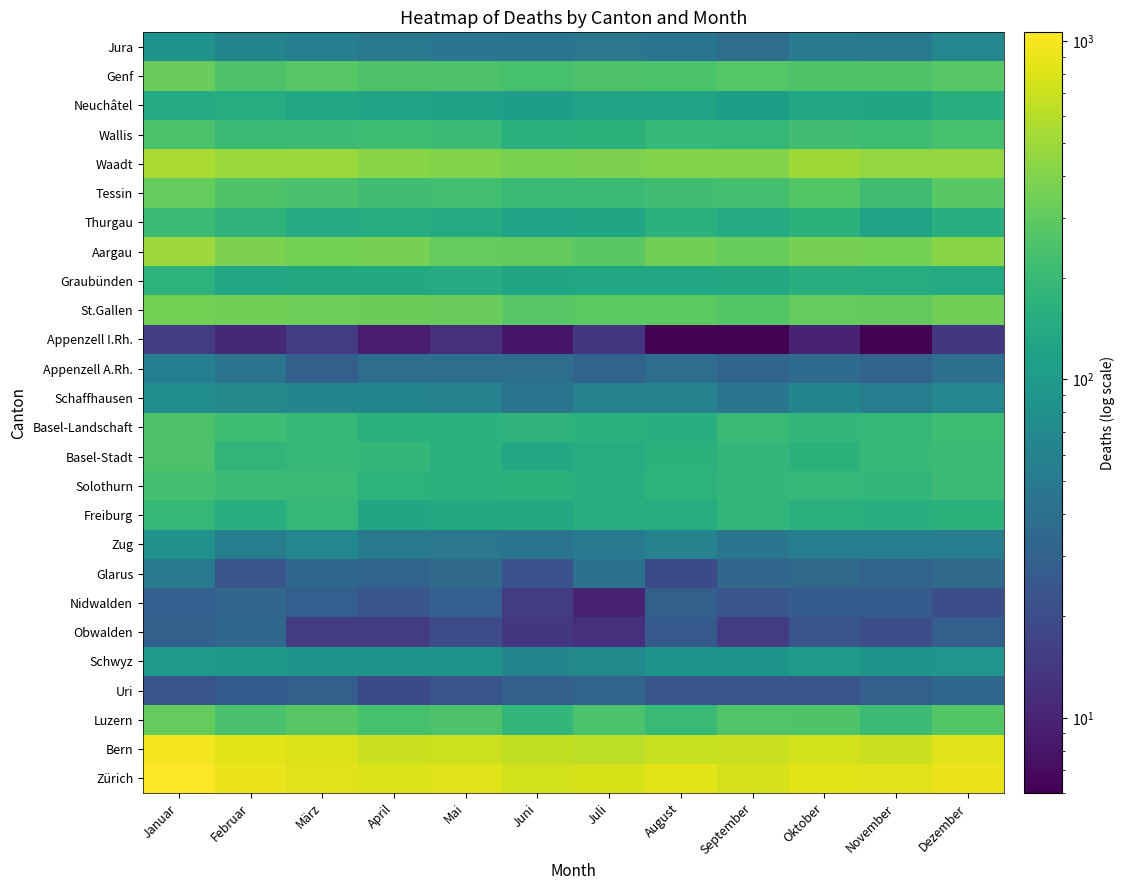

Reading left to right, extract all data points from this chart.

Zürich: Januar=1061	Februar=908	März=840	April=814	Mai=816	Juni=742	Juli=783	August=851	September=755	Oktober=855	November=829	Dezember=916
Bern: Januar=971	Februar=855	März=812	April=695	Mai=719	Juni=661	Juli=639	August=677	September=696	Oktober=747	November=706	Dezember=847
Luzern: Januar=310	Februar=242	März=276	April=233	Mai=252	Juni=184	Juli=244	August=196	September=261	Oktober=257	November=207	Dezember=265
Uri: Januar=23	Februar=27	März=29	April=19	Mai=23	Juni=29	Juli=32	August=24	September=24	Oktober=23	November=29	Dezember=34
Schwyz: Januar=96	Februar=95	März=87	April=88	Mai=84	Juni=63	Juli=72	August=87	September=87	Oktober=104	November=87	Dezember=89
Obwalden: Januar=30	Februar=34	März=15	April=15	Mai=20	Juni=14	Juli=12	August=26	September=15	Oktober=24	November=21	Dezember=29
Nidwalden: Januar=28	Februar=33	März=28	April=24	Mai=28	Juni=15	Juli=10	August=29	September=24	Oktober=27	November=27	Dezember=21
Glarus: Januar=51	Februar=23	März=34	April=31	Mai=36	Juni=22	Juli=41	August=19	September=33	Oktober=36	November=31	Dezember=36
Zug: Januar=82	Februar=53	März=67	April=51	Mai=47	Juni=44	Juli=51	August=60	September=46	Oktober=53	November=54	Dezember=54
Freiburg: Januar=187	Februar=154	März=189	April=129	Mai=140	Juni=138	Juli=156	August=148	September=181	Oktober=160	November=157	Dezember=167
Solothurn: Januar=232	Februar=209	März=195	April=172	Mai=161	Juni=166	Juli=156	August=172	September=184	Oktober=189	November=185	Dezember=210
Basel-Stadt: Januar=250	Februar=176	März=189	April=185	Mai=162	Juni=136	Juli=148	August=167	September=183	Oktober=168	November=193	Dezember=204
Basel-Landschaft: Januar=250	Februar=211	März=192	April=163	Mai=165	Juni=173	Juli=163	August=155	September=199	Oktober=184	November=188	Dezember=213
Schaffhausen: Januar=76	Februar=69	März=64	April=63	Mai=59	Juni=45	Juli=59	August=59	September=46	Oktober=63	November=53	Dezember=66
Appenzell A.Rh.: Januar=56	Februar=44	März=29	April=39	Mai=39	Juni=39	Juli=31	August=38	September=32	Oktober=37	November=31	Dezember=40
Appenzell I.Rh.: Januar=15	Februar=11	März=15	April=9	Mai=12	Juni=8	Juli=14	August=6	September=6	Oktober=10	November=6	Dezember=14
St.Gallen: Januar=359	Februar=345	März=337	April=332	Mai=327	Juni=277	Juli=286	August=289	September=265	Oktober=313	November=305	Dezember=346
Graubünden: Januar=171	Februar=134	März=139	April=138	Mai=144	Juni=128	Juli=134	August=133	September=138	Oktober=153	November=147	Dezember=142
Aargau: Januar=494	Februar=380	März=359	April=364	Mai=314	Juni=309	Juli=282	August=347	September=319	Oktober=364	November=357	Dezember=424
Thurgau: Januar=208	Februar=175	März=144	April=147	Mai=146	Juni=122	Juli=125	August=162	September=144	Oktober=168	November=120	Dezember=156
Tessin: Januar=310	Februar=257	März=242	April=216	Mai=221	Juni=198	Juli=206	August=218	September=229	Oktober=265	November=216	Dezember=283
Waadt: Januar=548	Februar=483	März=485	April=425	Mai=399	Juni=375	Juli=383	August=397	September=398	Oktober=506	November=455	Dezember=455
Wallis: Januar=244	Februar=200	März=208	April=214	Mai=205	Juni=161	Juli=168	August=194	September=189	Oktober=215	November=211	Dezember=235
Neuchâtel: Januar=145	Februar=147	März=131	April=122	Mai=116	Juni=106	Juli=118	August=123	September=110	Oktober=132	November=128	Dezember=156
Genf: Januar=326	Februar=252	März=277	April=249	Mai=250	Juni=235	Juli=249	August=247	September=271	Oktober=254	November=254	Dezember=276
Jura: Januar=84	Februar=63	März=55	April=48	Mai=46	Juni=44	Juli=47	August=45	September=39	Oktober=52	November=49	Dezember=66